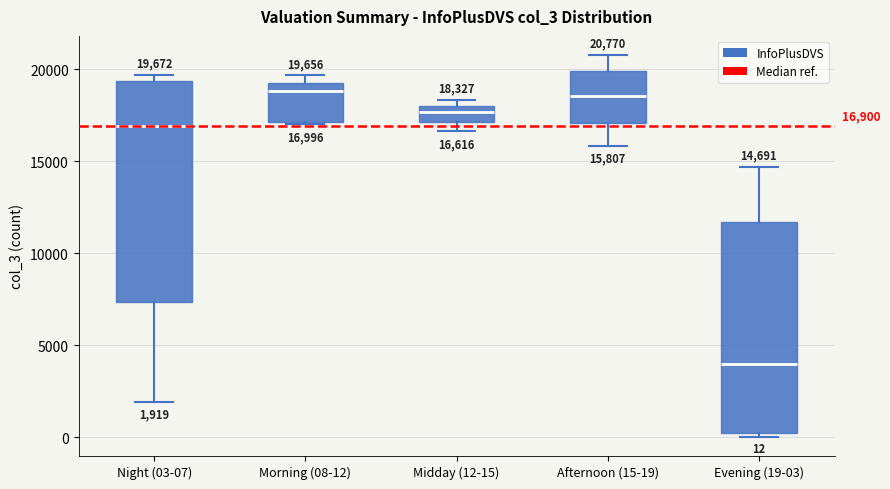

Comparing the boxes themselves (not the whiskers), which one is the tallest?

Night (03-07)